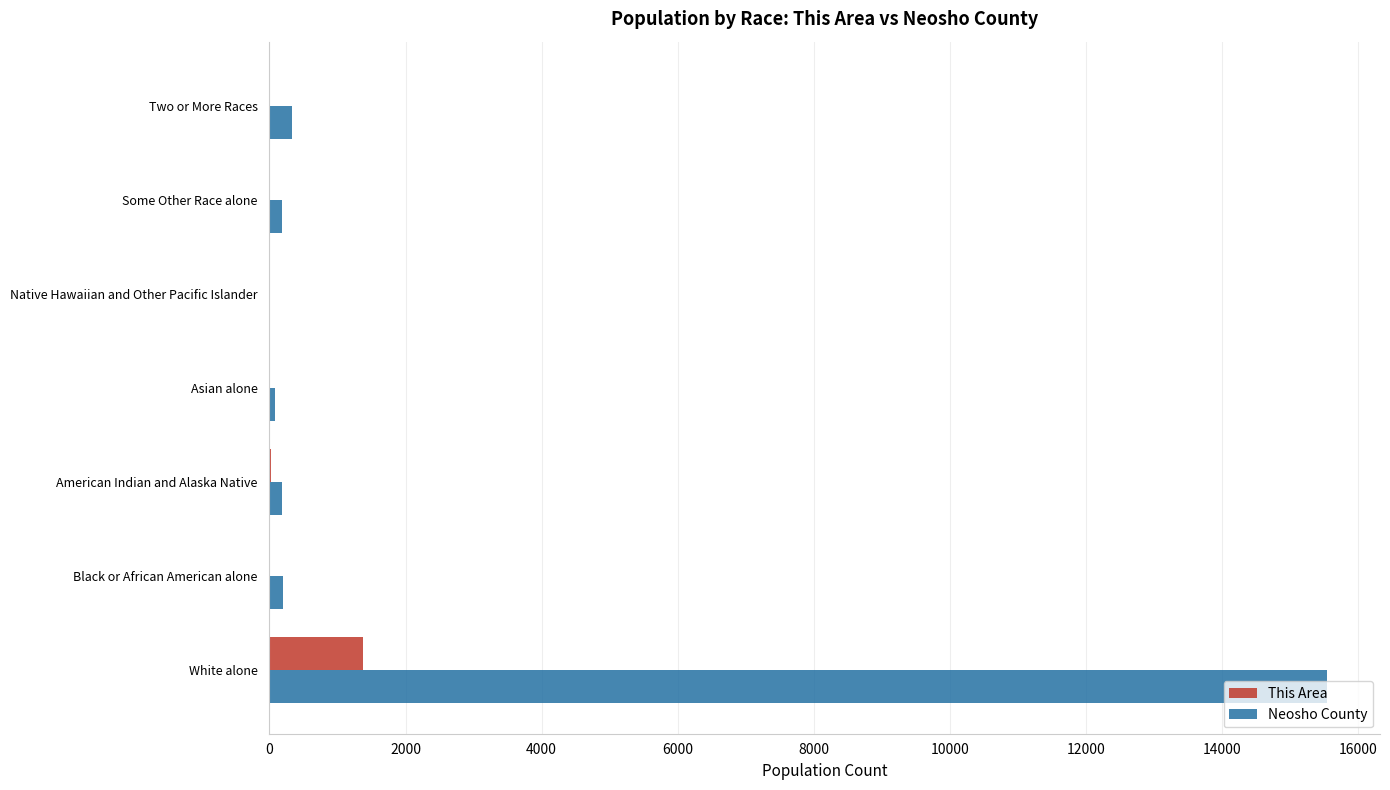

What is the sum of all Neosho County values?

16512